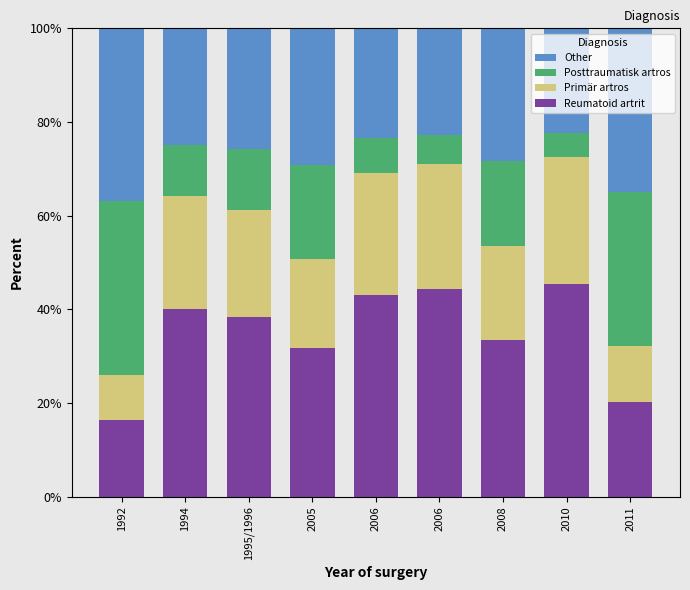

Are the bars horizontal?

No